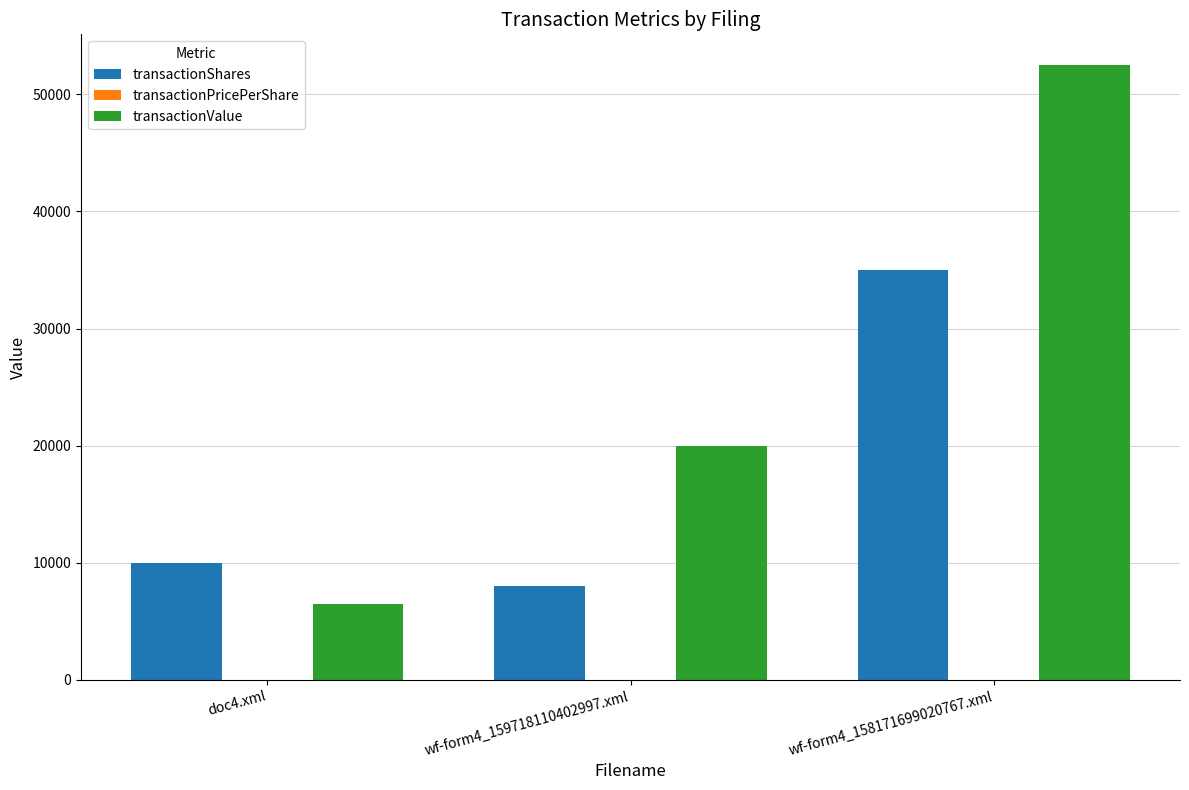

Where is transactionValue nearest to the value 29500?

wf-form4_159718110402997.xml